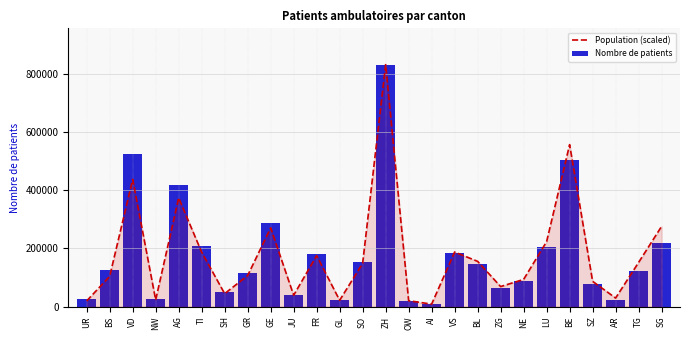

Is the value of Nombre de patients at AI greater than the value of Population (scaled) at NW?

No